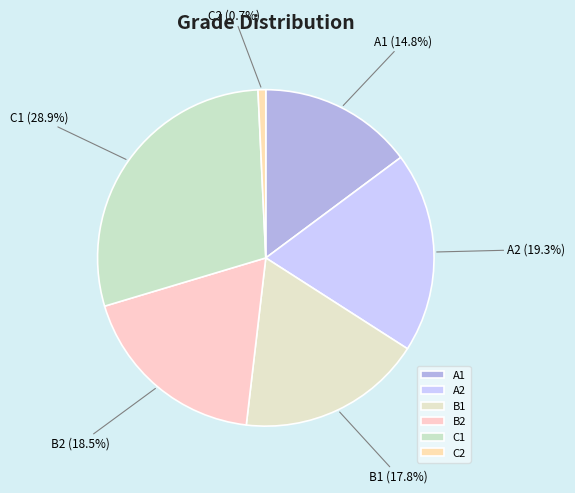

To the nearest percent, what is the difference between the largest and smallest slice percentages?

28%